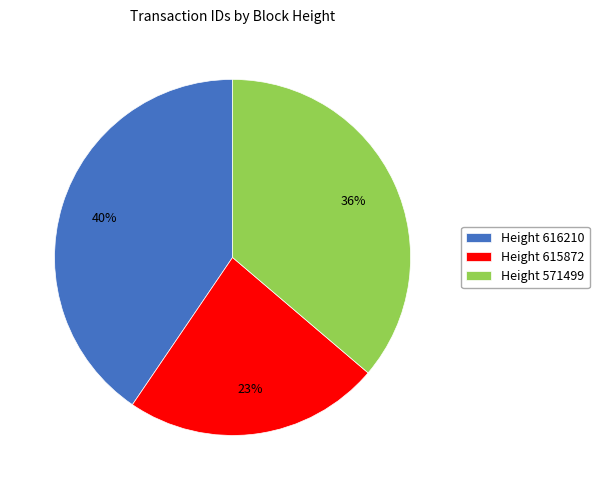

To the nearest percent, what is the difference between the largest and smallest slice percentages?

17%